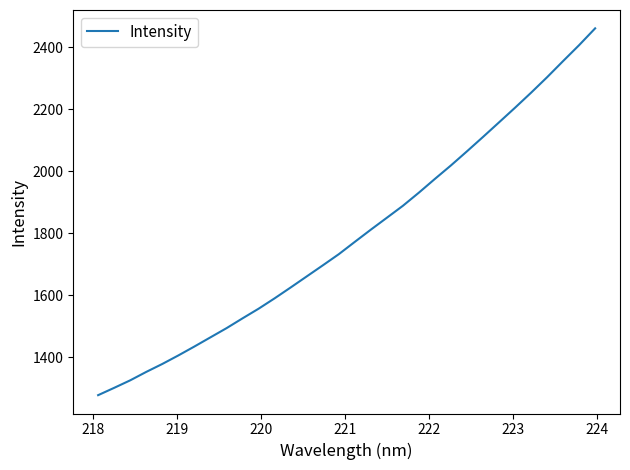

What is the difference between the maximum and minimum values?

1183.7